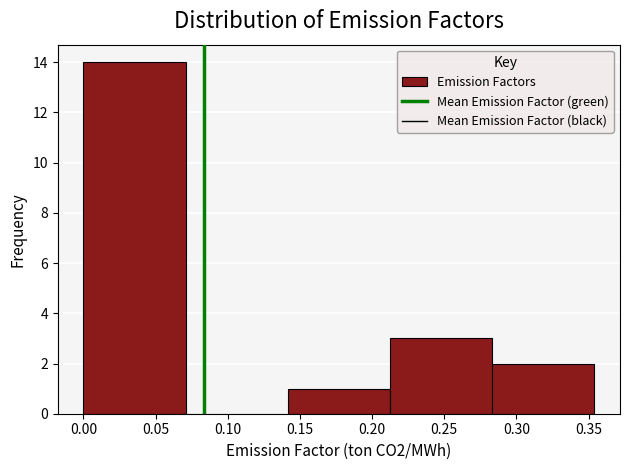

How tall is the bar that spans 0.000 to 0.070 on the x-axis? Neither the bar edges nor the heights are printed on the chart, so give them approximately, as read against the axes.

14